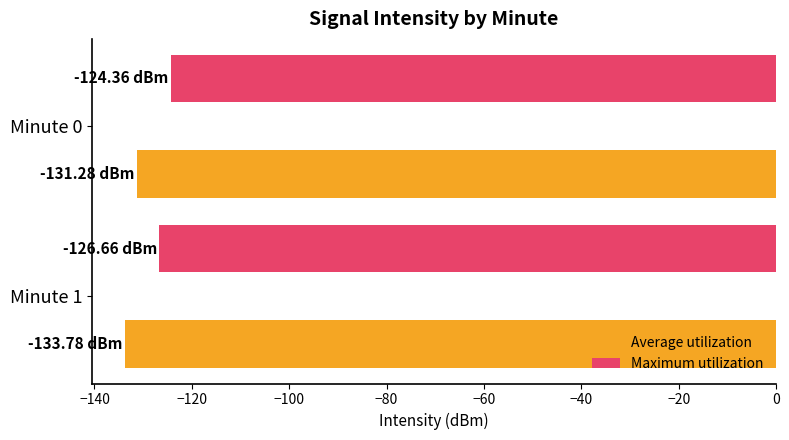

List the series in order of their overall mean, lowest first.

Average utilization, Maximum utilization